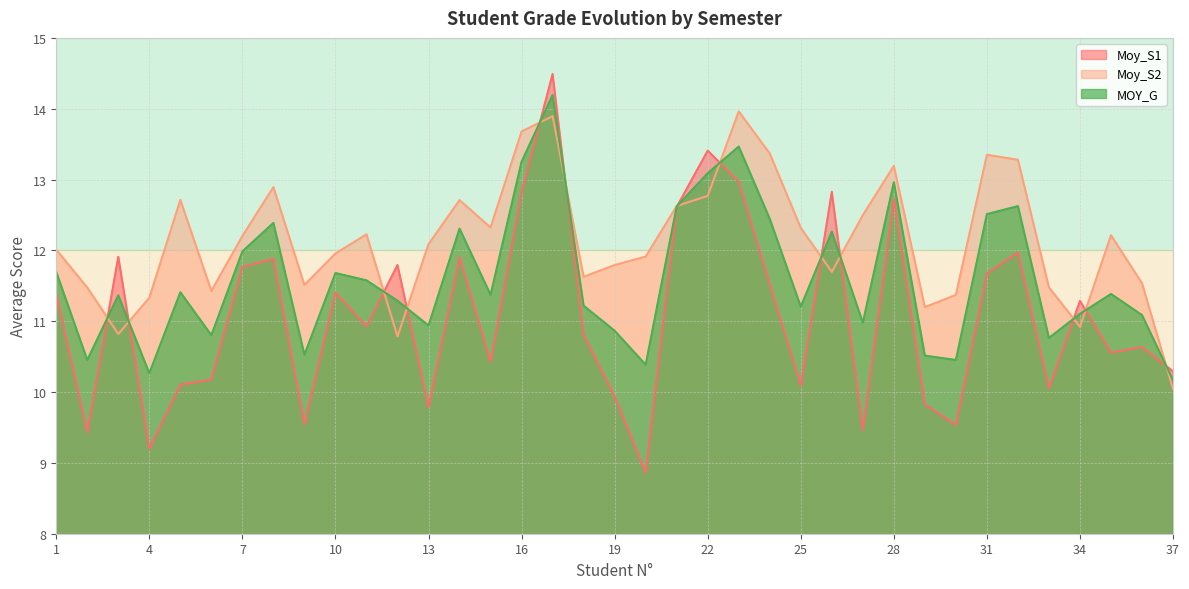

Where is the first local minimum for MOY_G?

2